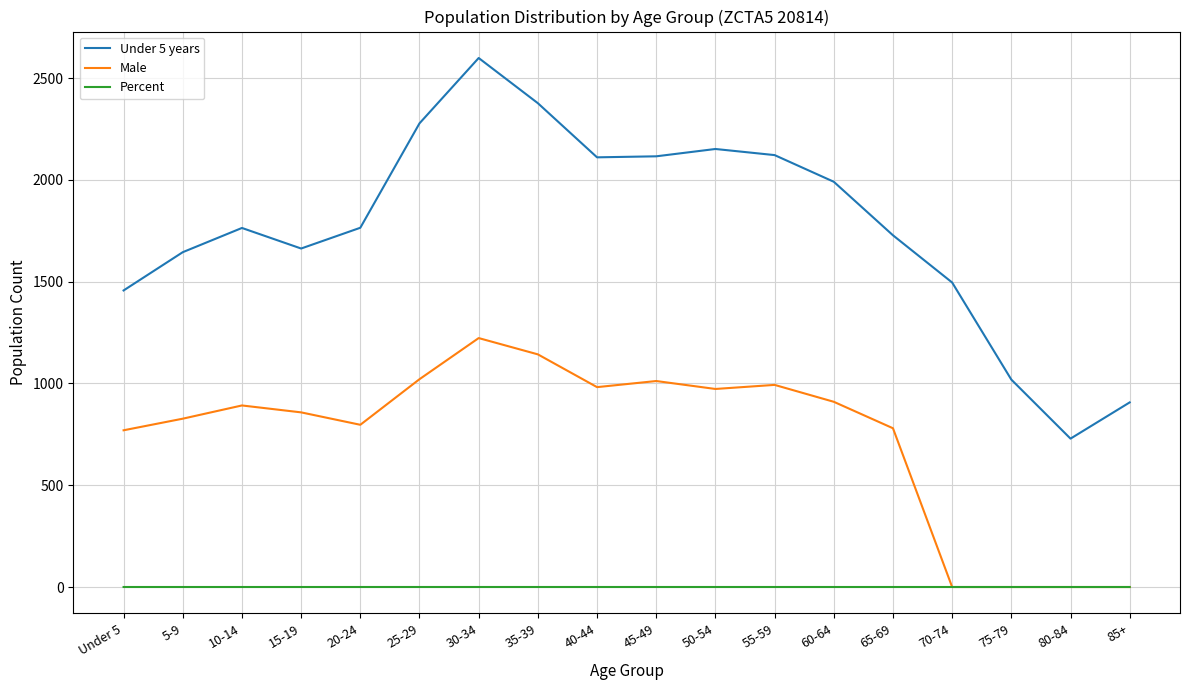

Which series has the largest range (max minus min)?

Under 5 years